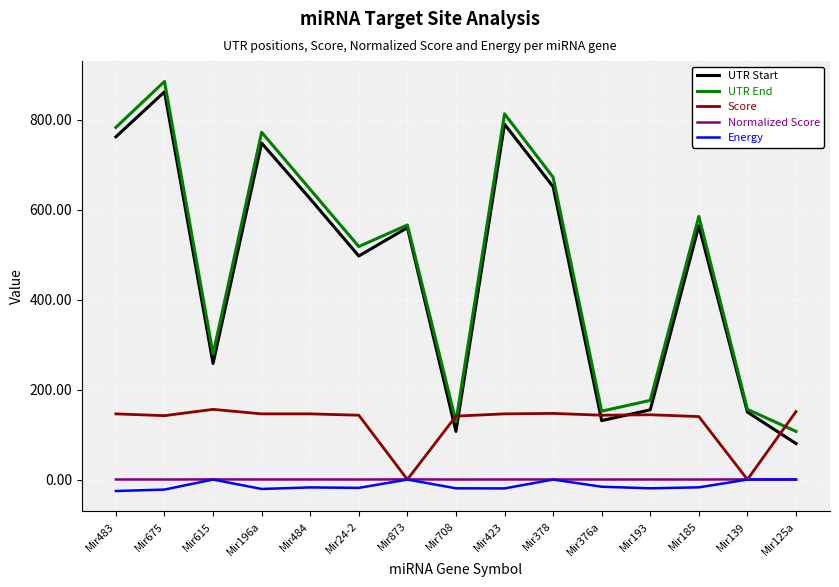

What is the difference between the UTR Start values at Mir185 and Mir675?

298.0